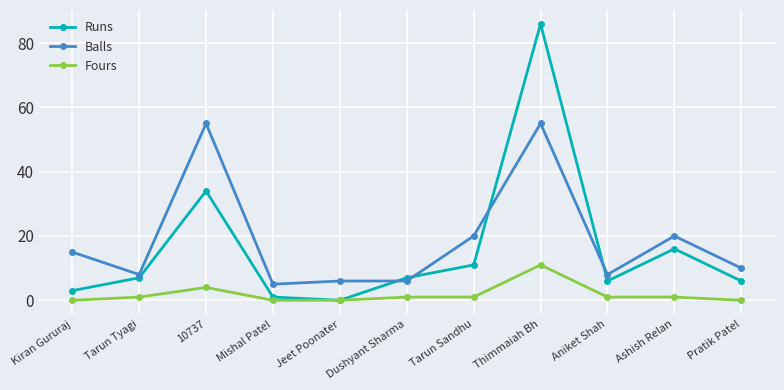

Which series changed the most between 10737 and Mishal Patel?

Balls